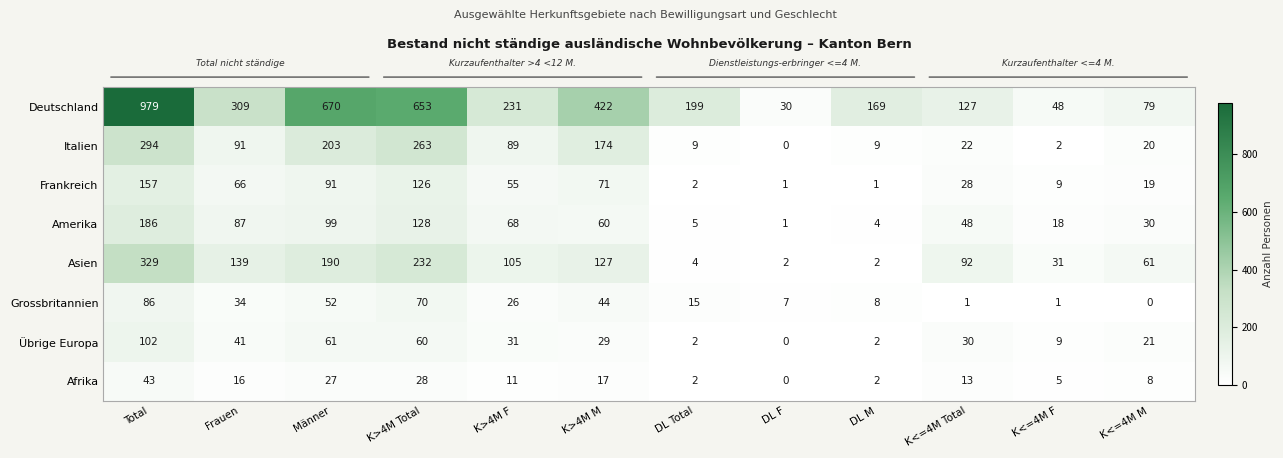

Which category has the highest value in the Amerika series?

Total